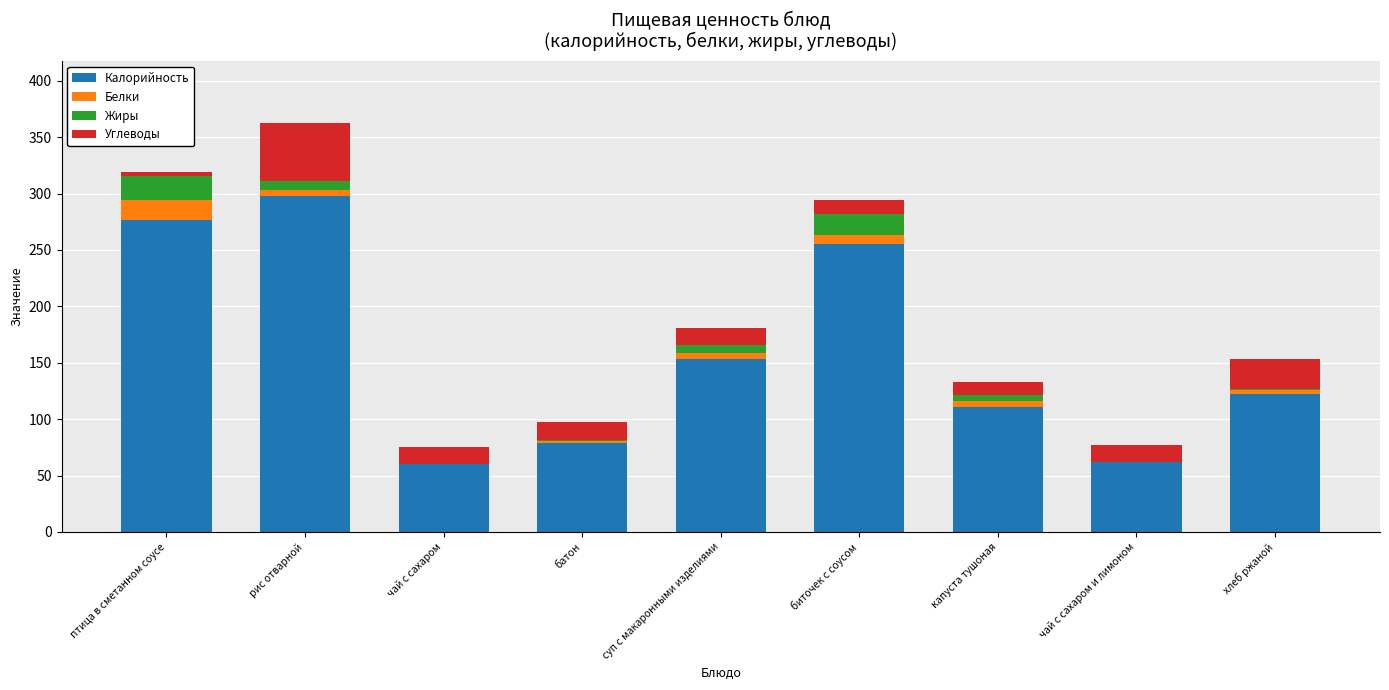

How many distinct data groups are displayed?

4